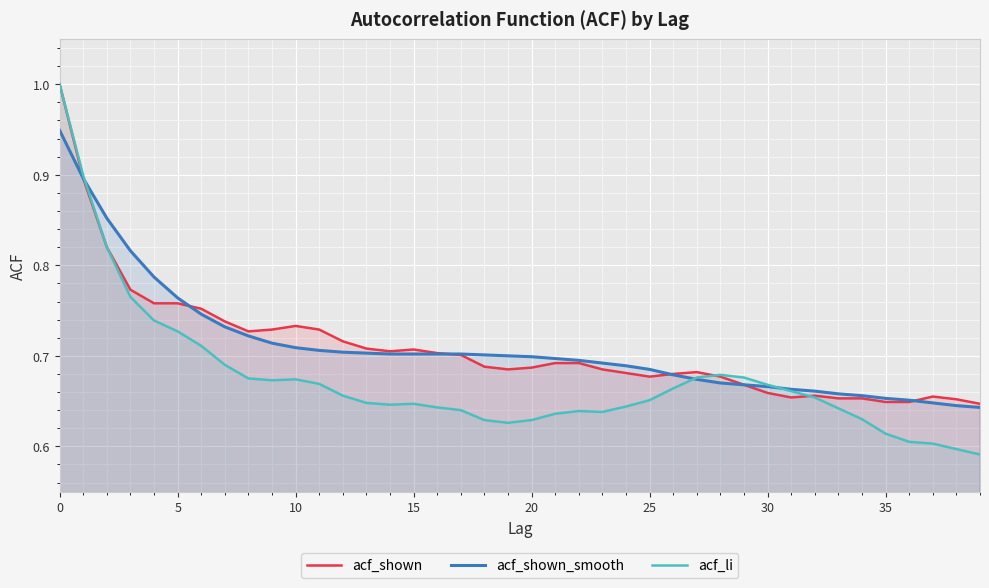

What is the minimum value shown in the chart?

0.6